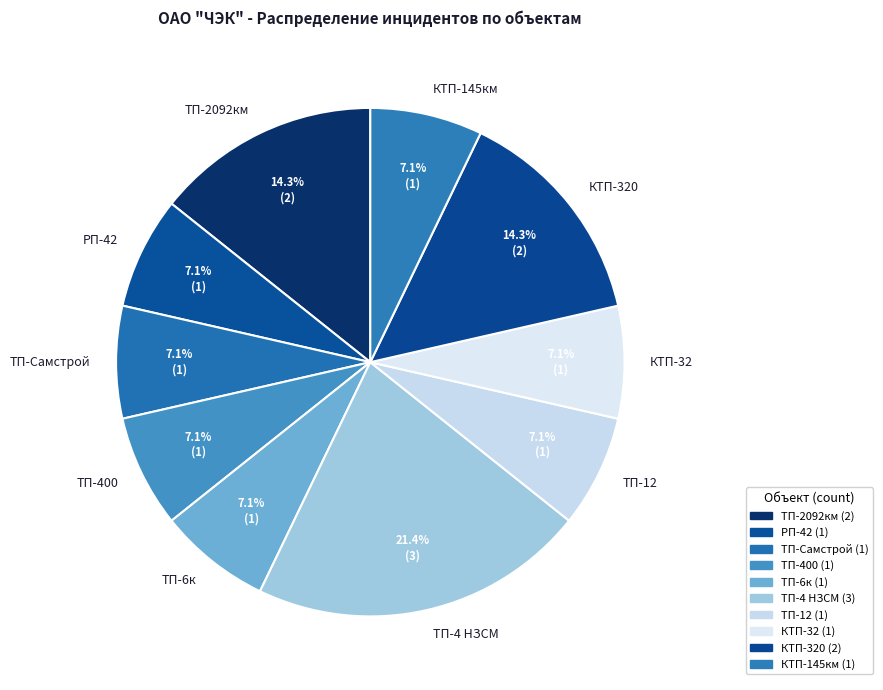

Is the sum of ТП-2092км and ТП-400 greater than half?

No